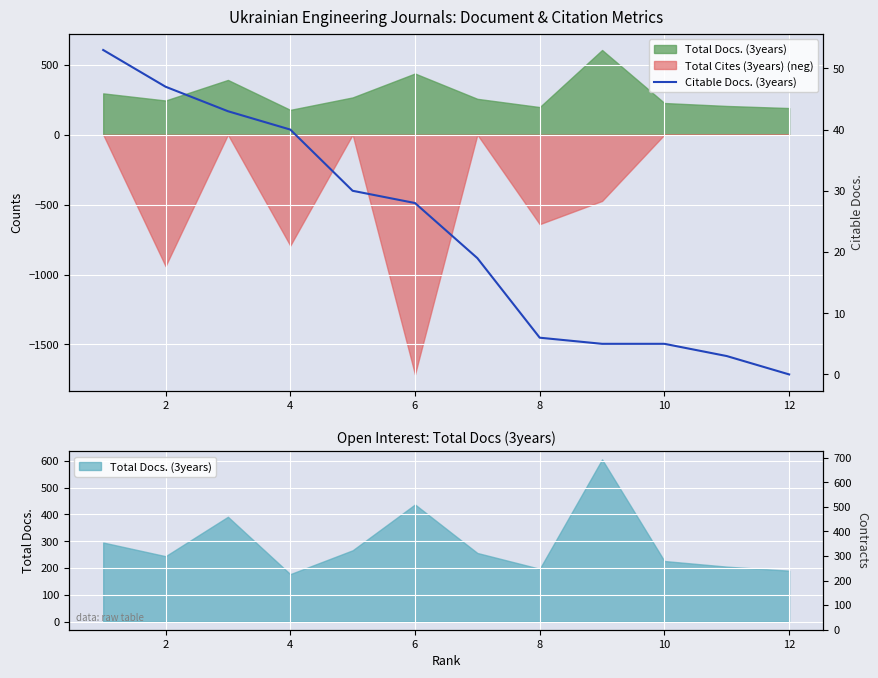

What is the value of the 8th point from the left?

6